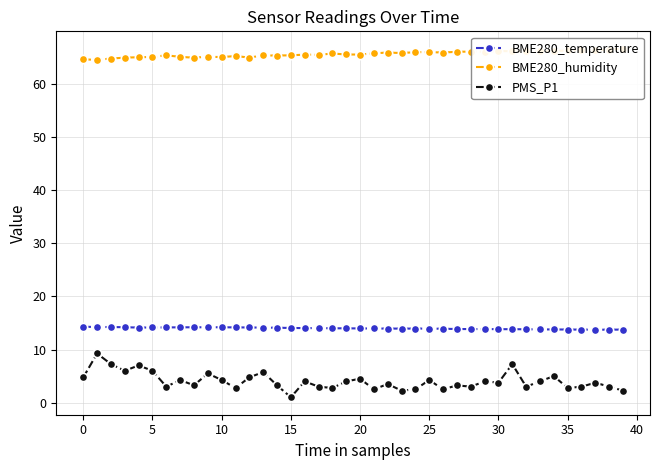

True or false: BME280_temperature and PMS_P1 intersect in this chart.

False